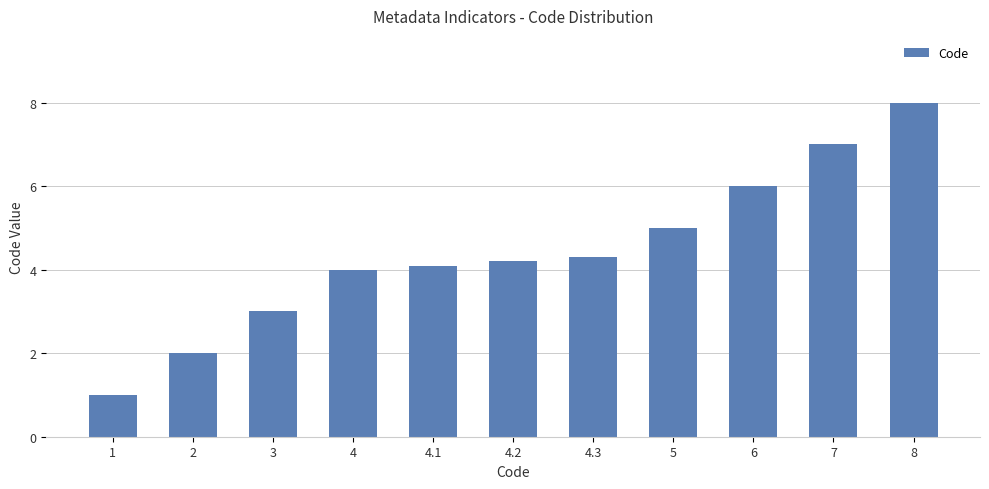

Reading left to right, what are all the values shown in this chart?

1.0	2.0	3.0	4.0	4.1	4.2	4.3	5.0	6.0	7.0	8.0